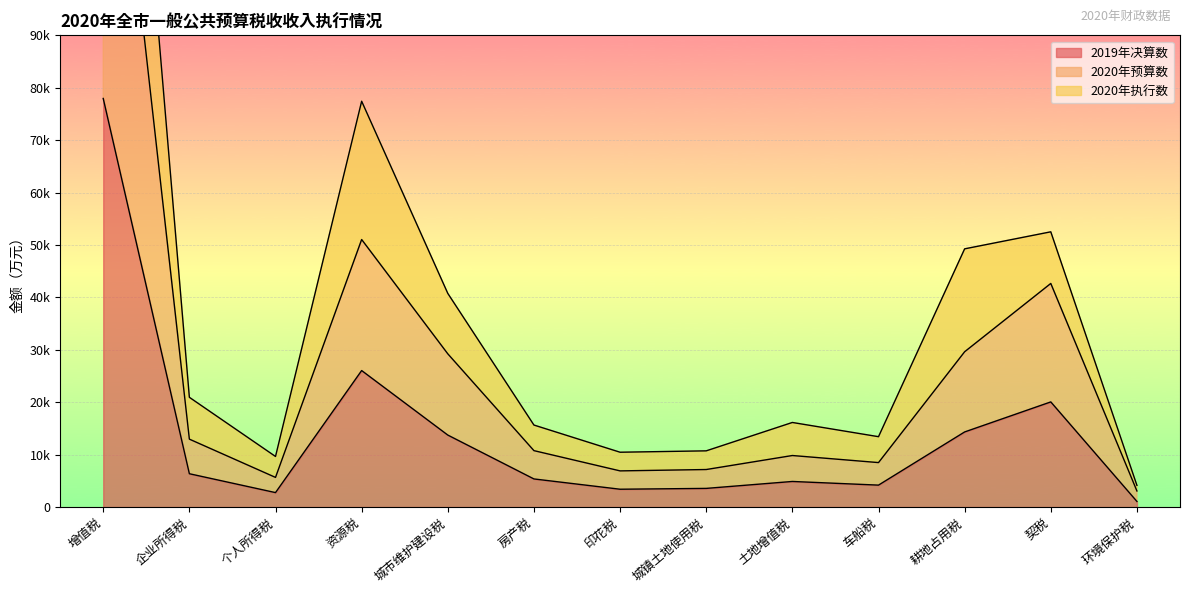

The 2020年执行数 series shows 40769 at 城市维护建设税. True or false?

True